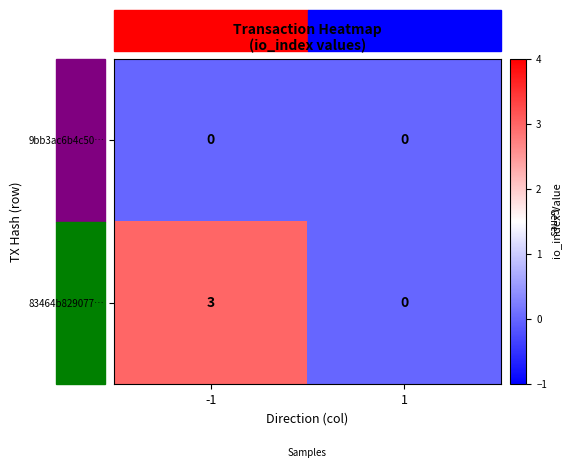

What is the greatest value displayed?

3